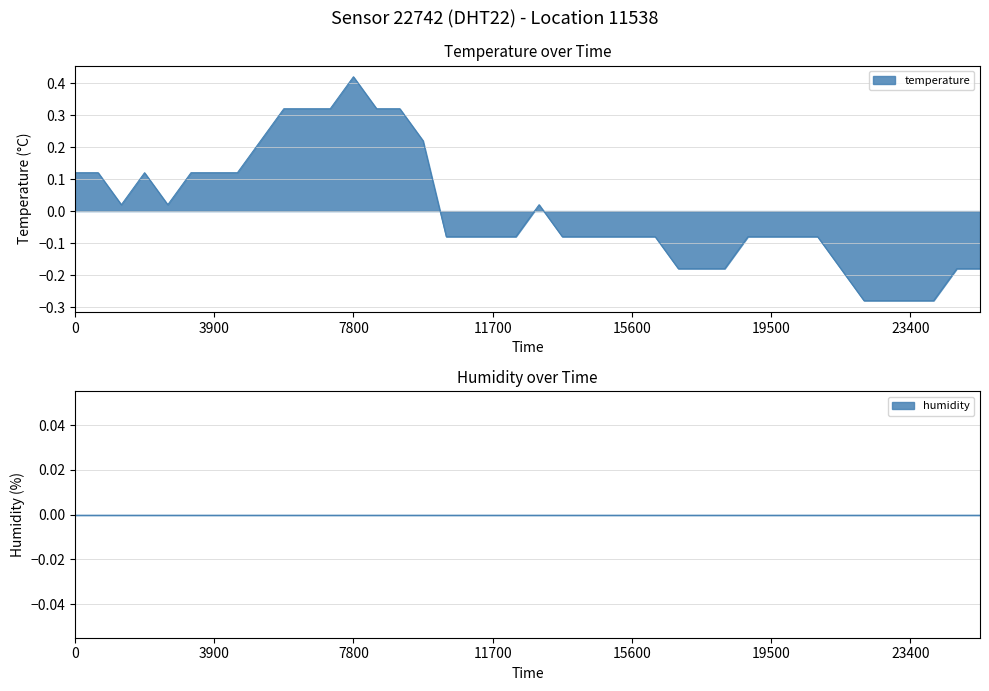

How many points are higher than both their immediate neighbors (excluding endpoints)?

3